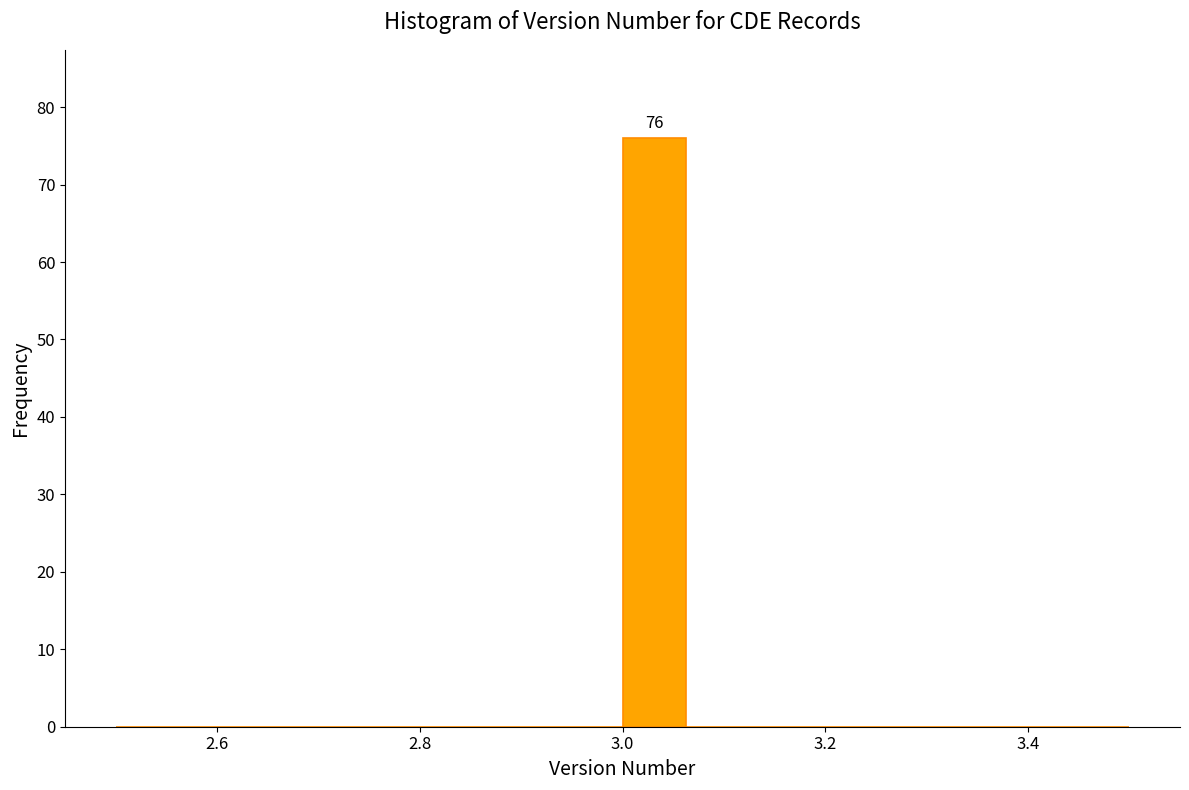

Around what value on the x-axis is the tallest bar? Give the approximate position of its centre, as read against the axis.

3.04